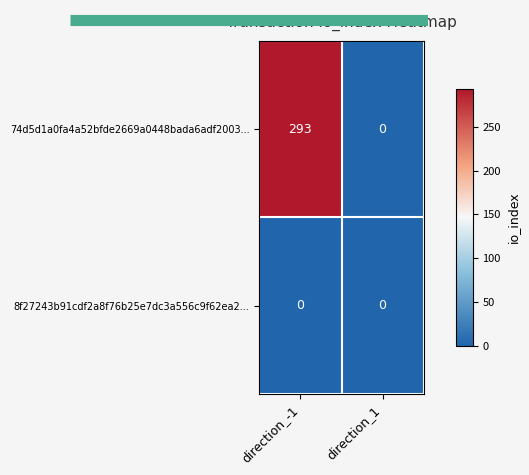

True or false: 74d5d1a0fa4a52bfde2669a0448bada6adf2003... has a value of 439 at direction_-1.

False